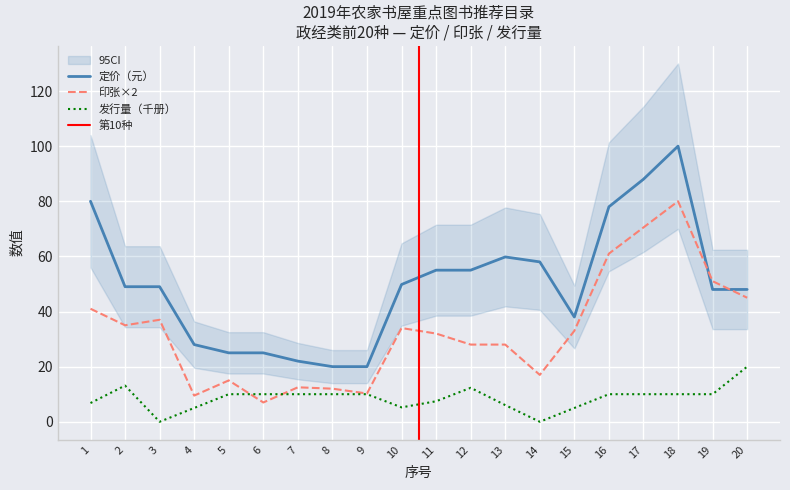

How many lines are shown in the chart?

3